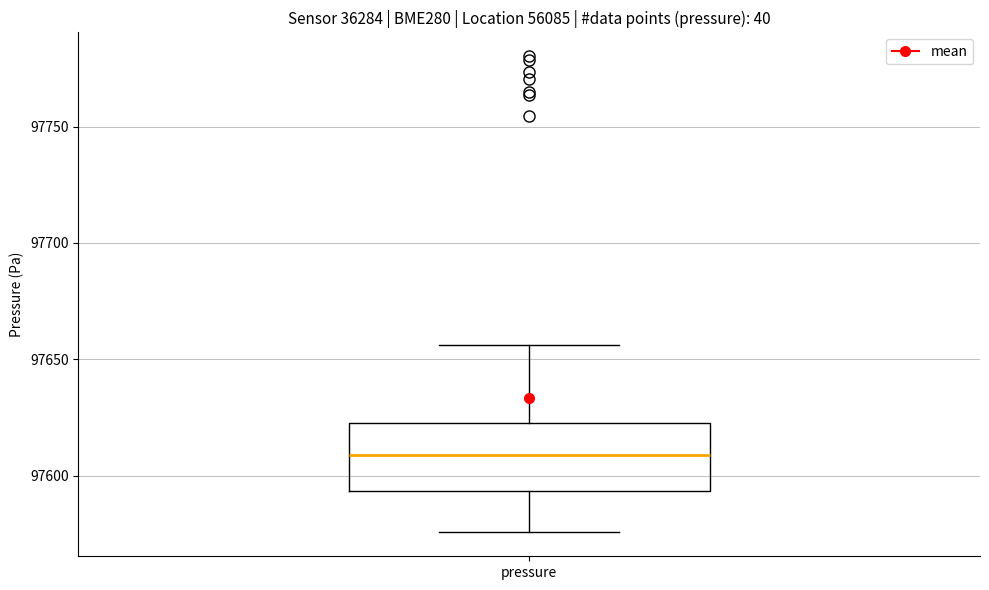

Where does the median line of the box for pressure sit on the y-axis? The values are not printed on the chart, so give them approximately, as read against the axis.

97610